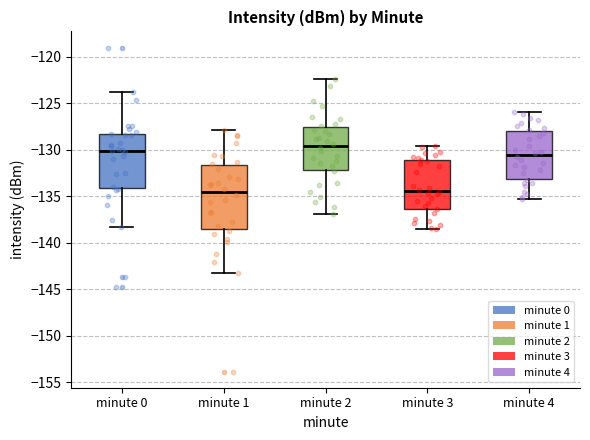

Reading left to right, read every box against the y-axis: the position of its median line, the range the box covers, and the ends of its whiskers. The values are not printed on the chart, so give them approximately, as read against the axis.

minute 0: median -130.0, box -134.0 to -128.5, whiskers -138.5 to -124.0
minute 1: median -134.5, box -138.5 to -131.5, whiskers -143.0 to -128.0
minute 2: median -129.5, box -132.0 to -127.5, whiskers -137.0 to -122.5
minute 3: median -134.5, box -136.5 to -131.0, whiskers -138.5 to -129.5
minute 4: median -130.5, box -133.0 to -128.0, whiskers -135.5 to -126.0